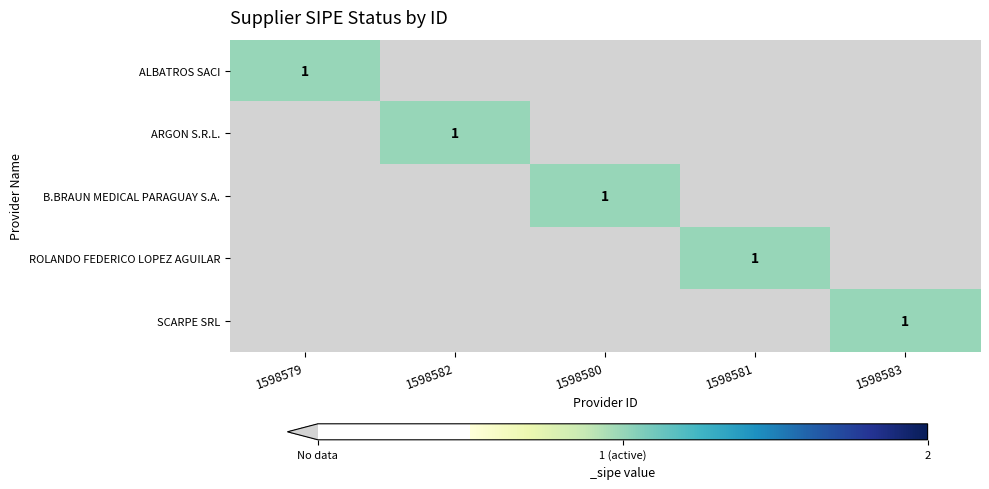

The ARGON S.R.L. series shows 1 at 1598582. True or false?

True